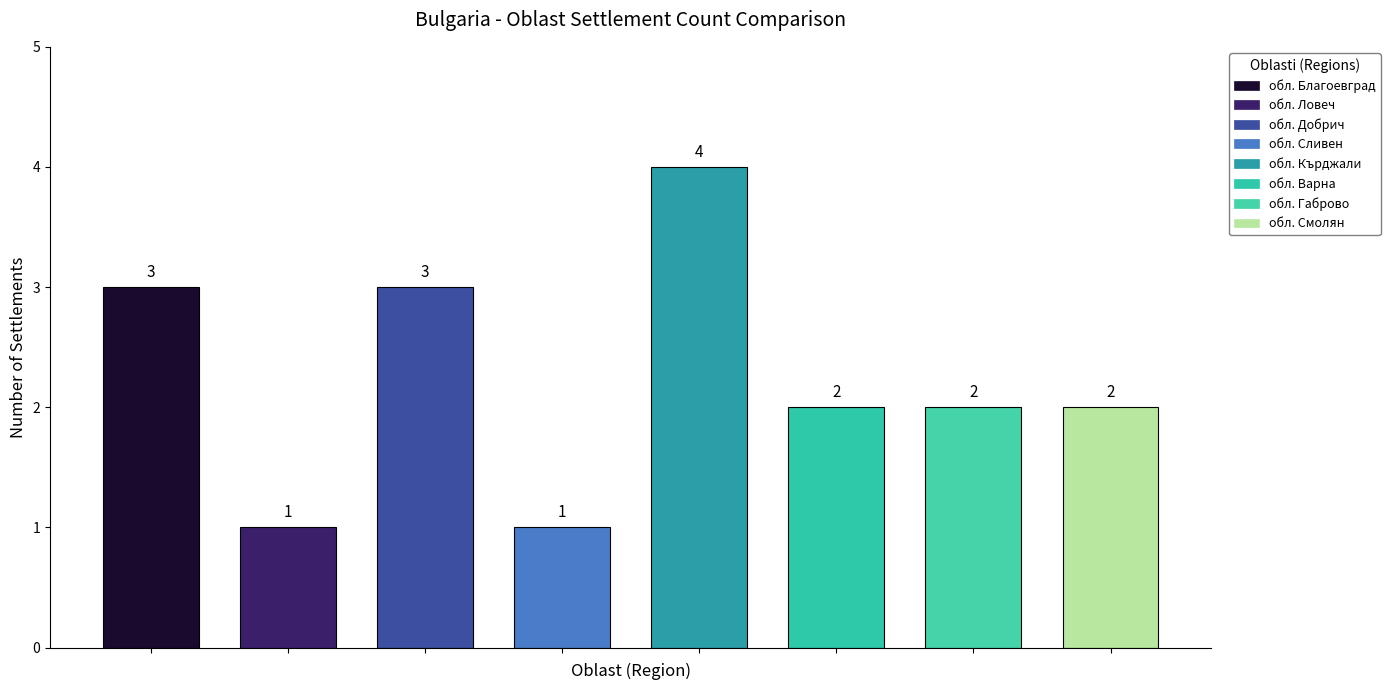

How many values are between 2 and 3?

5